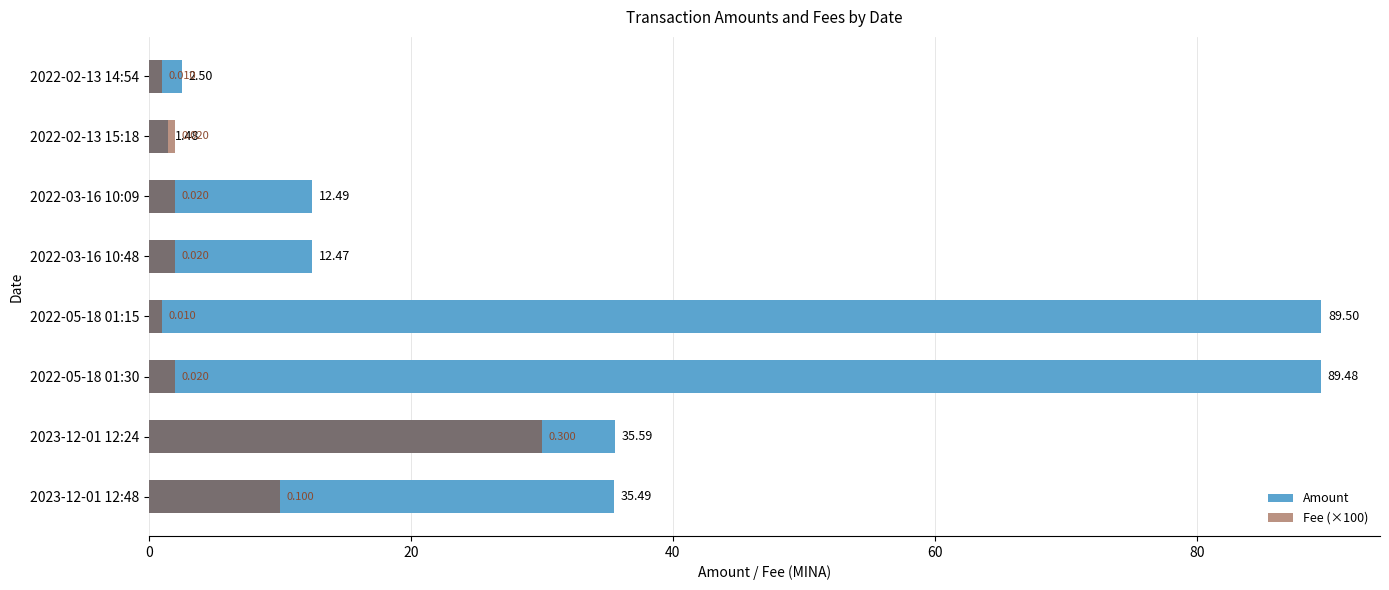

What is the total value across all series at 2023-12-01 12:48?

45.5